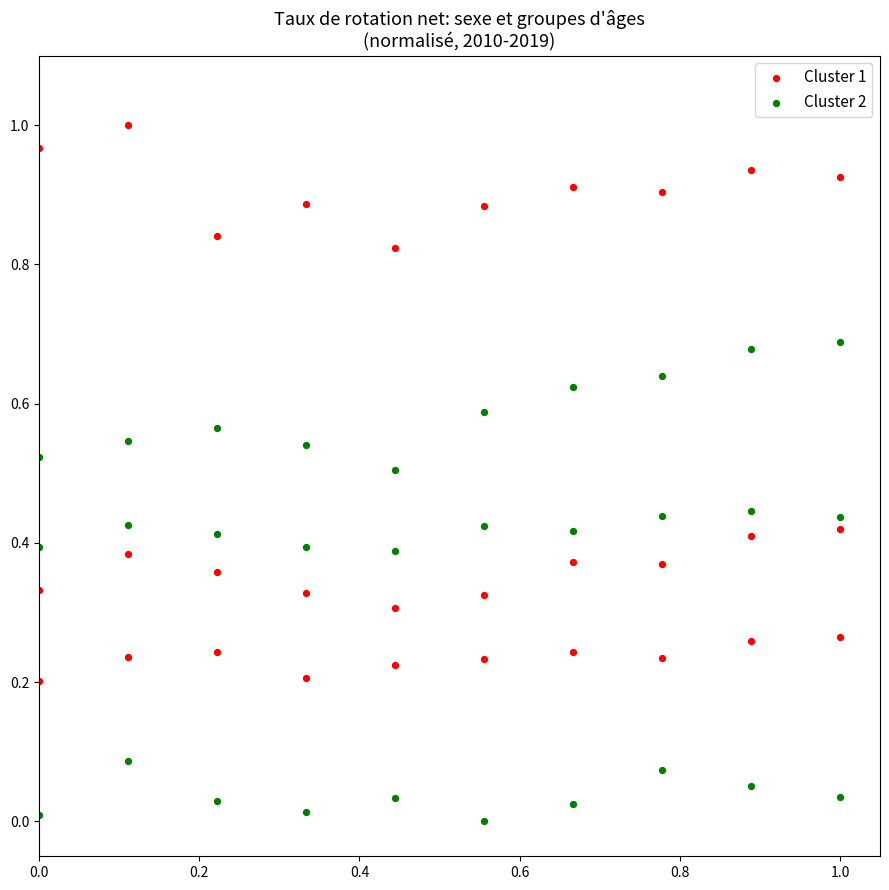

Which series reaches the maximum Y coordinate?

Cluster 1